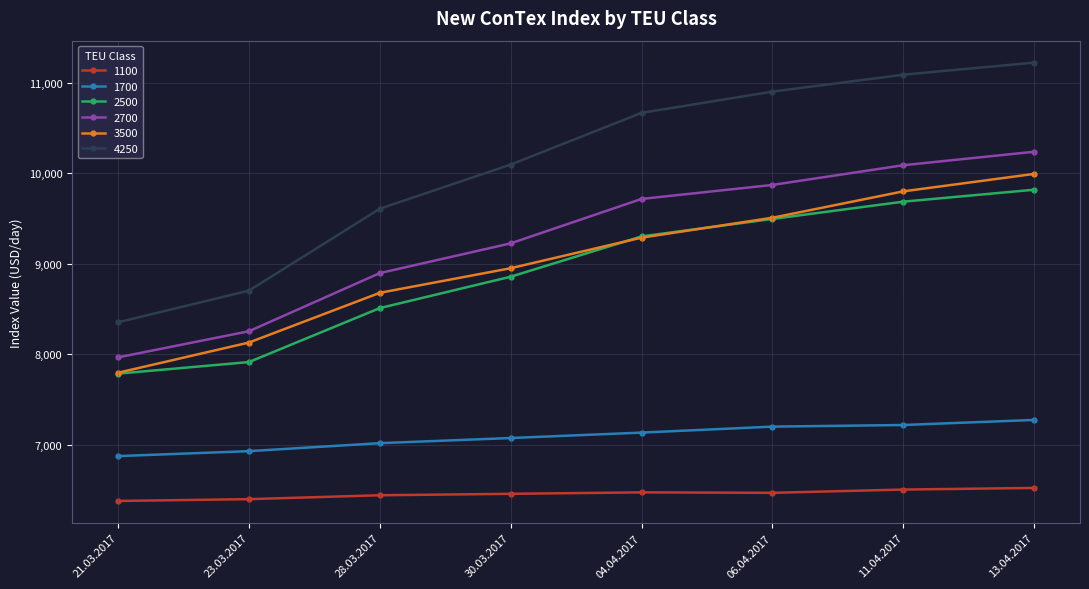

Rank the categories by 3500 value from lowest to highest.

21.03.2017, 23.03.2017, 28.03.2017, 30.03.2017, 04.04.2017, 06.04.2017, 11.04.2017, 13.04.2017